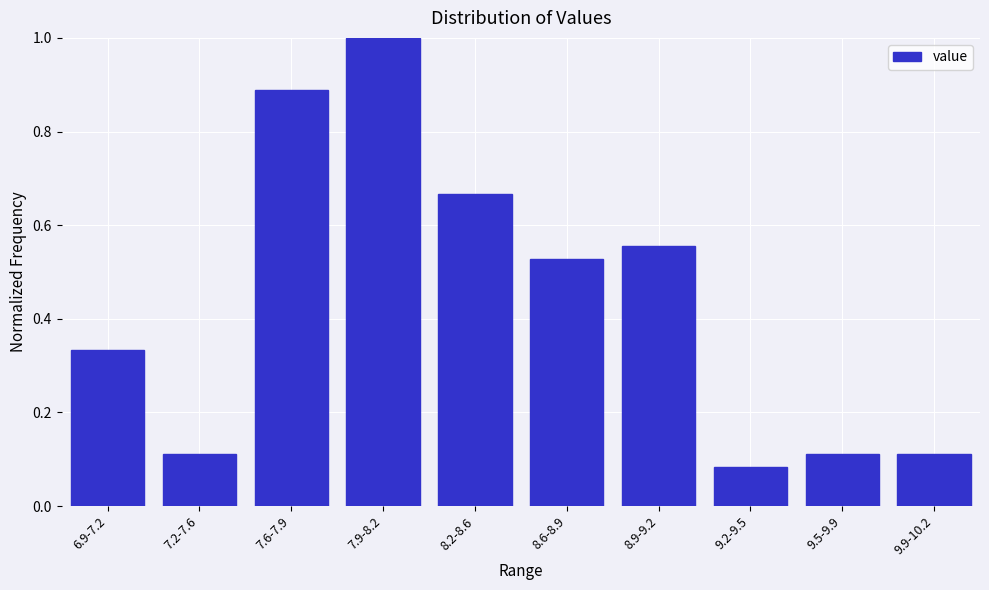

What position from the right is 9.9-10.2?

1